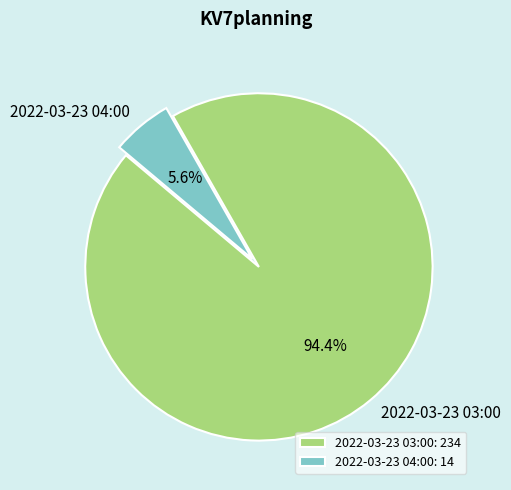

To the nearest percent, what is the average slice percentage?

50%